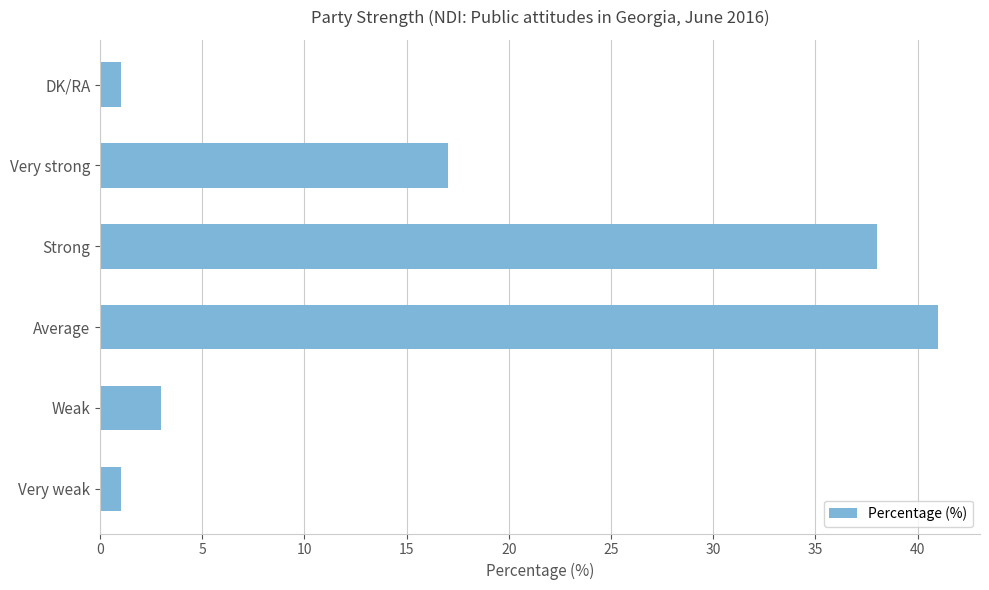

Reading top to bottom, what are all the values shown in this chart?

1	17	38	41	3	1